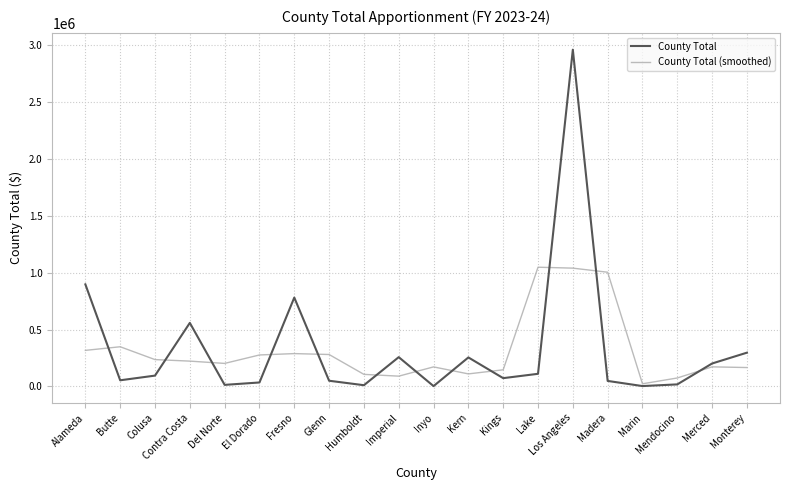

In County Total (smoothed), how many points are lower than both neighbors (excluding endpoints)?

4